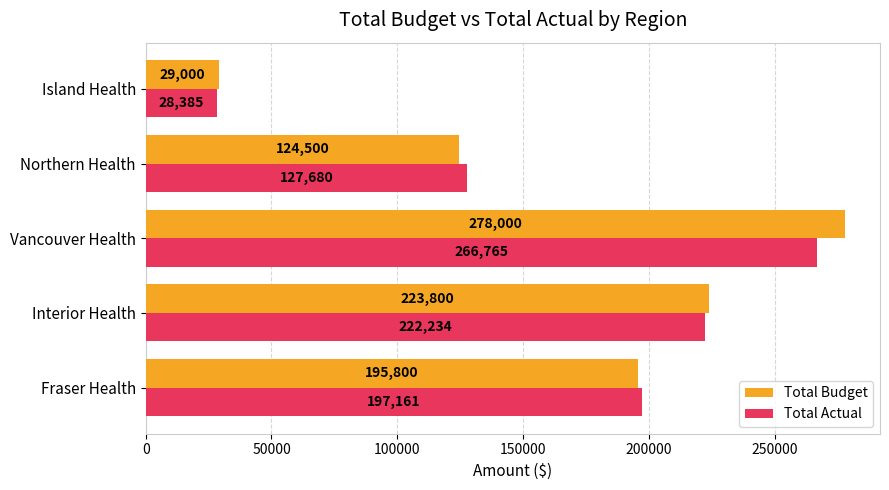

Count the Total Budget values in the range 124500 to 223800.

3